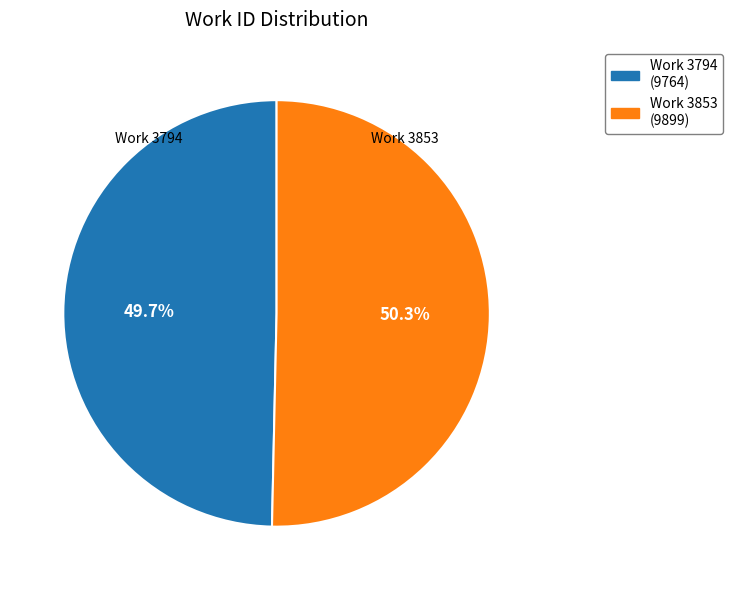

Do Work 3853 (9899) and Work 3794 (9764) together represent more than half of the pie?

Yes